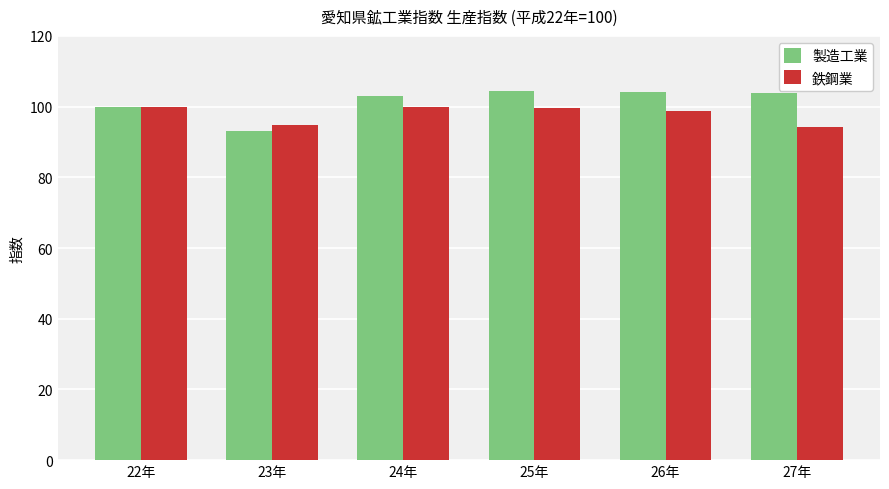

Where is 製造工業 nearest to the value 98?

22年